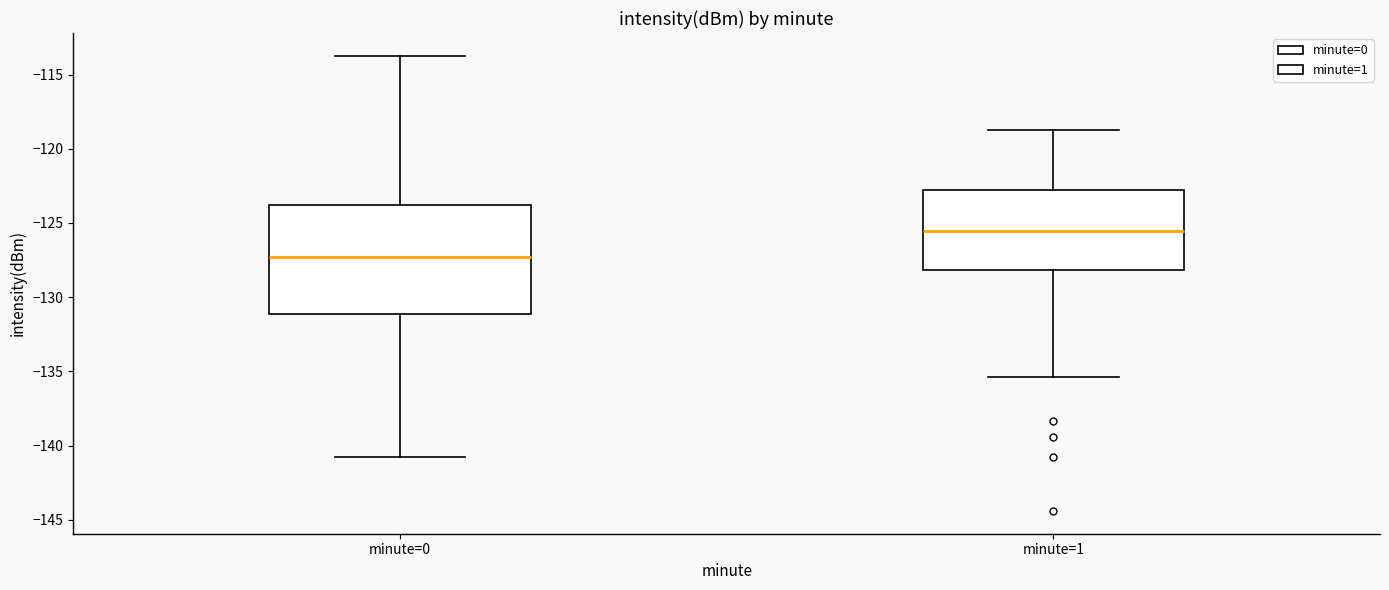

Which box is the tallest, from its lower edge to its upper edge?

minute=0